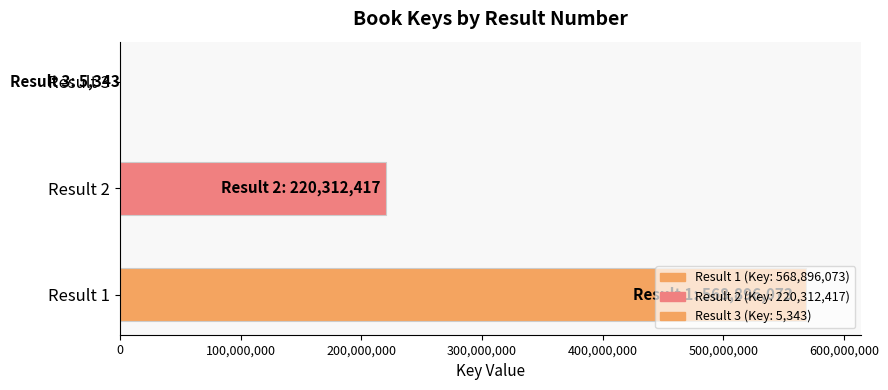

Is it true that the value at Result 1 is 568896073?

True